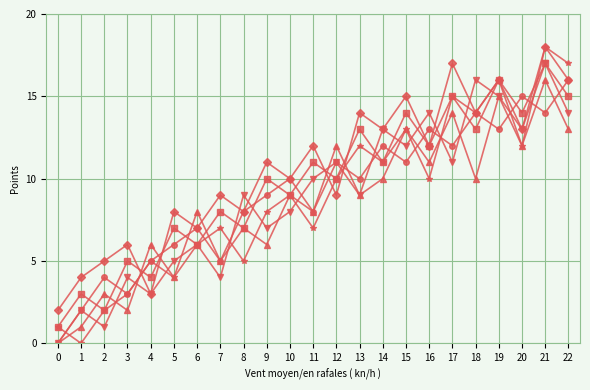

What is the maximum value shown in the chart?

18